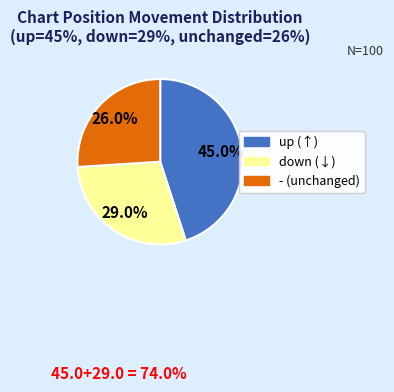

To the nearest percent, what percentage of the pie is down?

29%